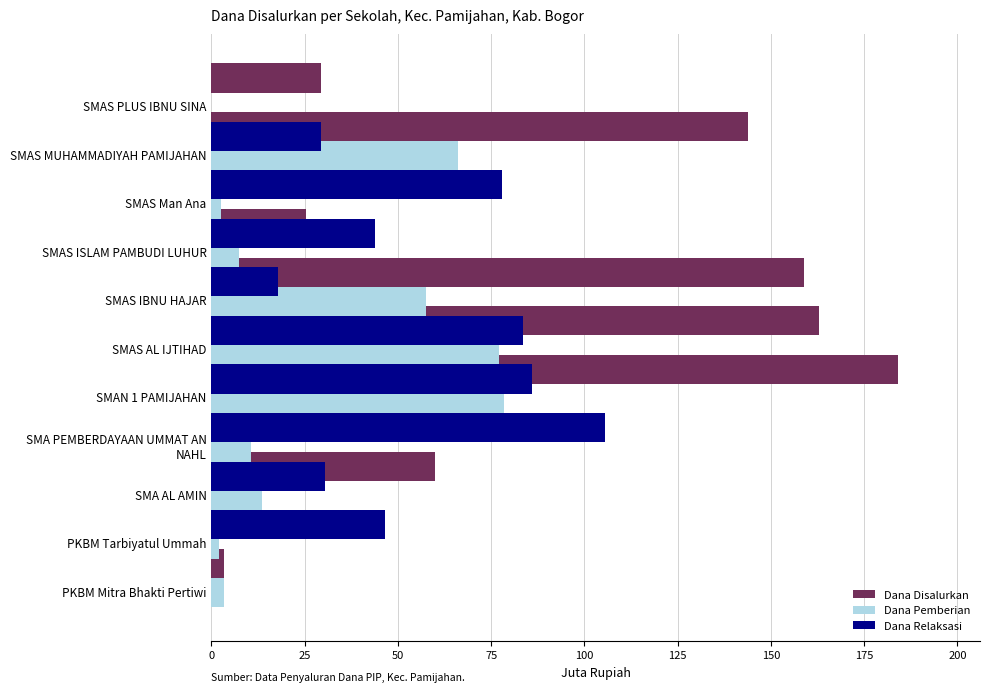

How many data points in Dana Relaksasi are above 44?

5